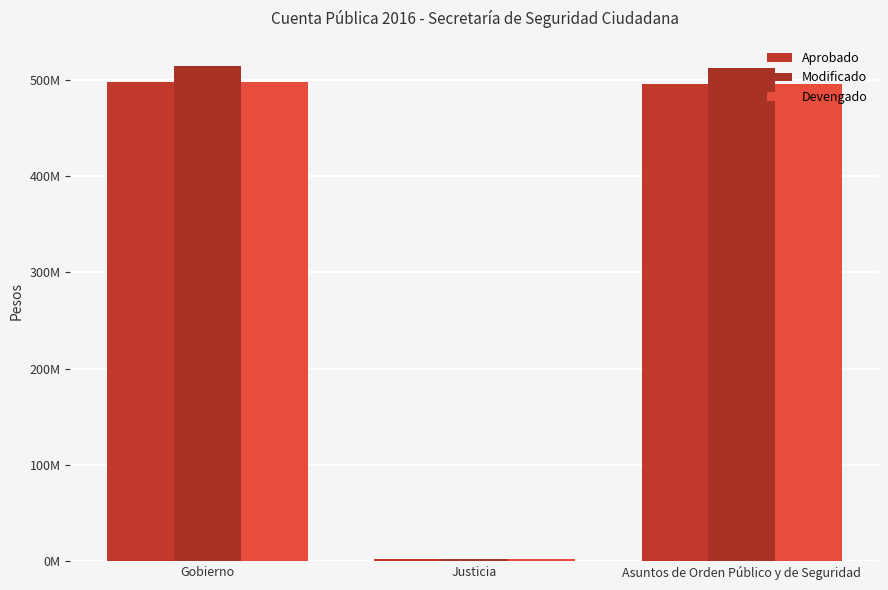

Are the bars horizontal?

No